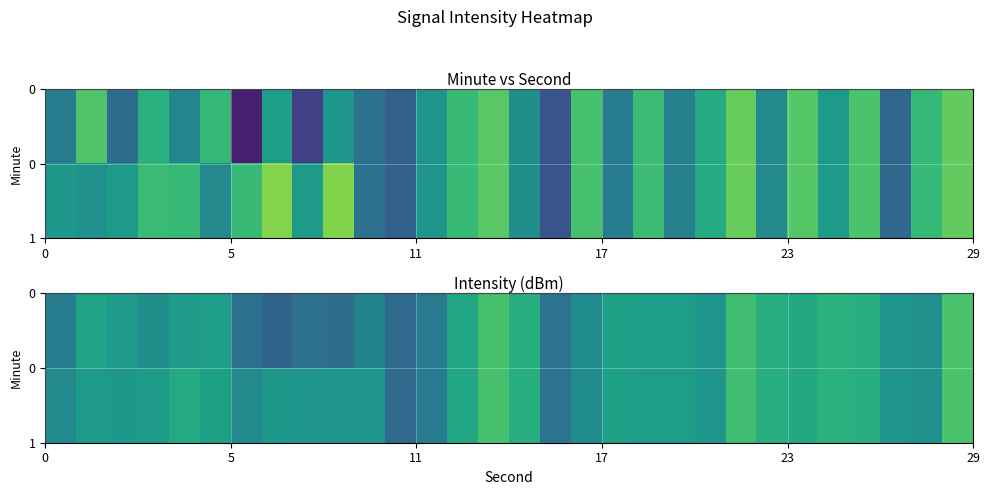

What is the total value across all series at 17?

-248.5